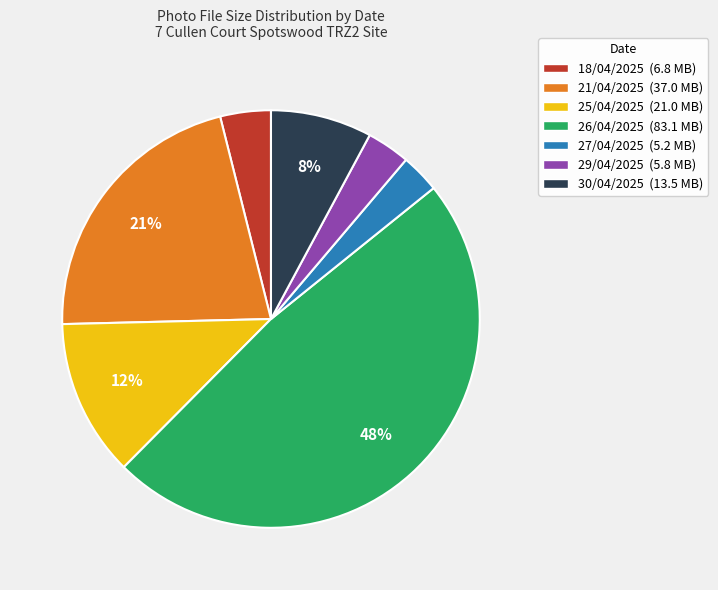

Is the sum of 21/04/2025 (37.0 MB) and 27/04/2025 (5.2 MB) greater than half?

No